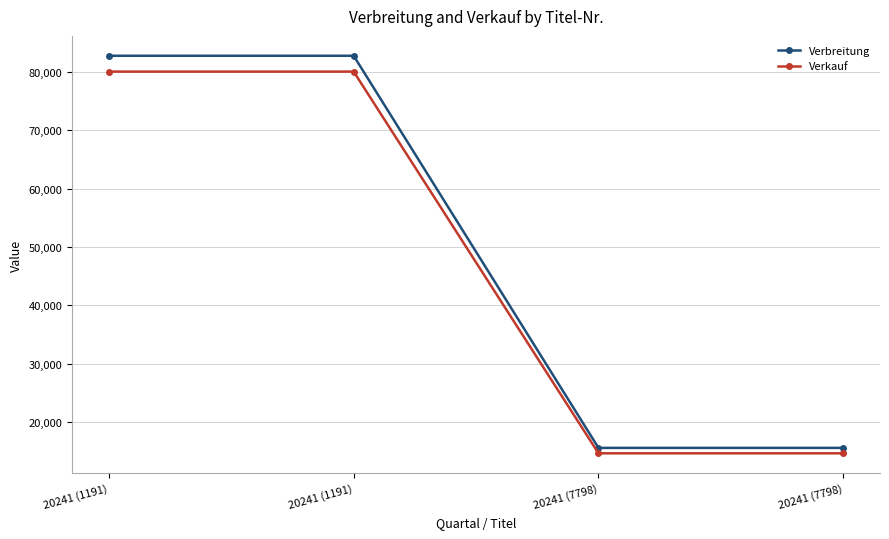

What are all the series names shown in the legend?

Verbreitung, Verkauf